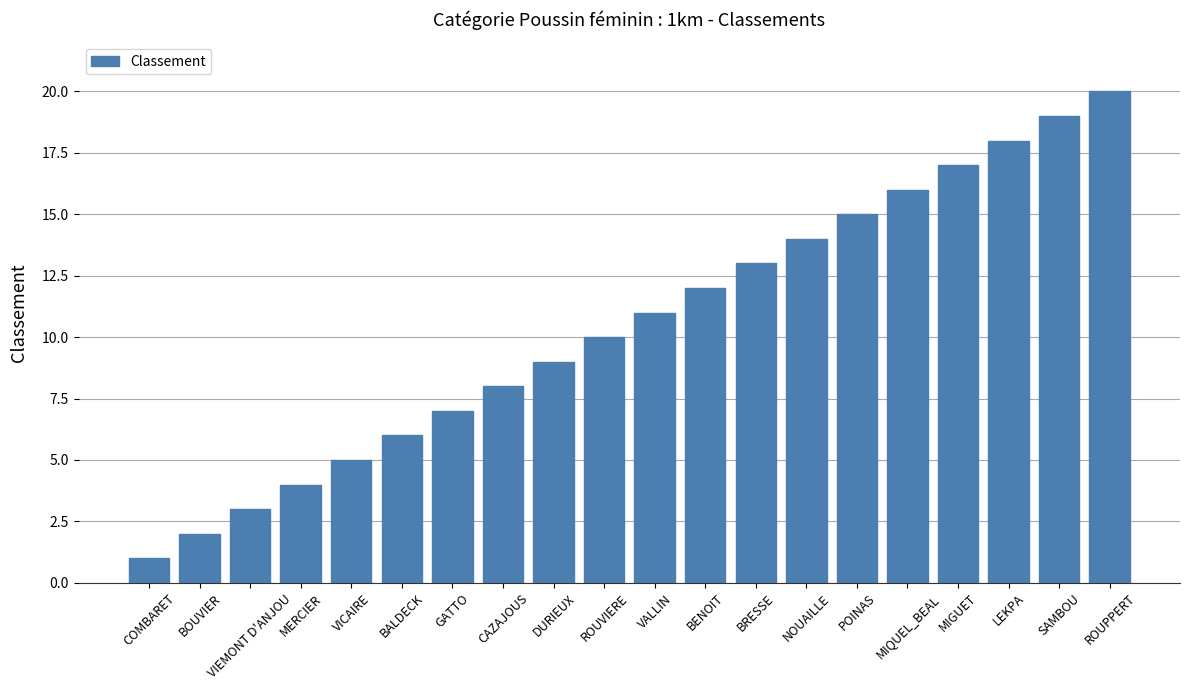

What is the label of the 2nd bar from the right?

SAMBOU